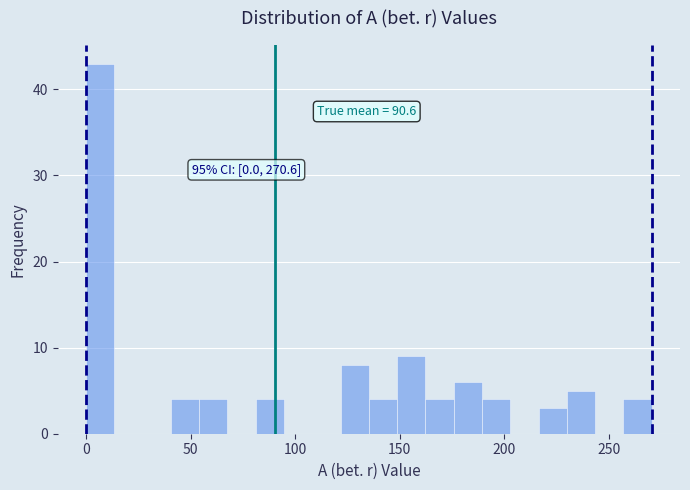

Around what value on the x-axis is the tallest bar? Give the approximate position of its centre, as read against the axis.

5